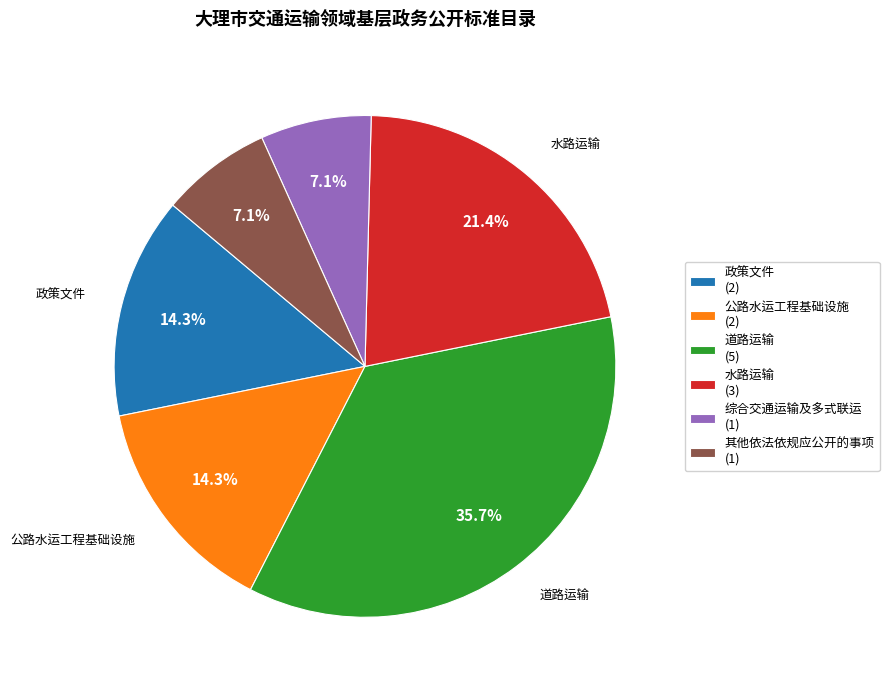

To the nearest percent, what portion does 道路运输 represent?

36%